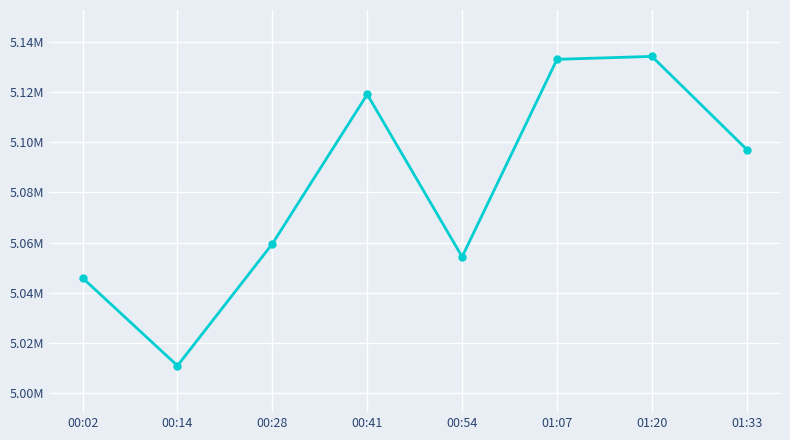

How many interior local valleys (lower than both neighbors) does the data have?

2